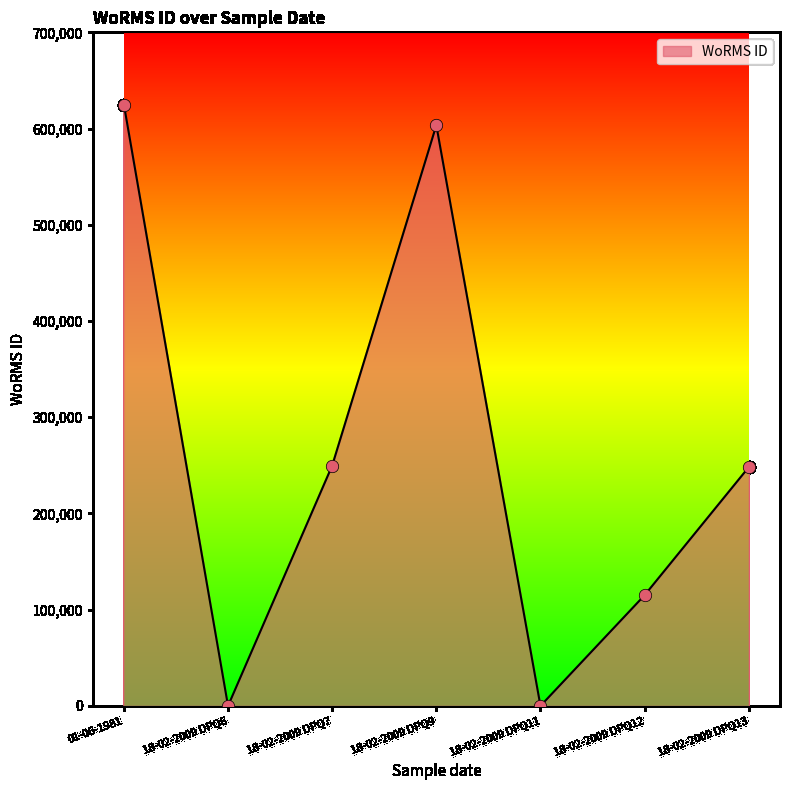

Between 18-02-2009 DPQ9 and 18-02-2009 DPQ6, which is larger?

18-02-2009 DPQ9